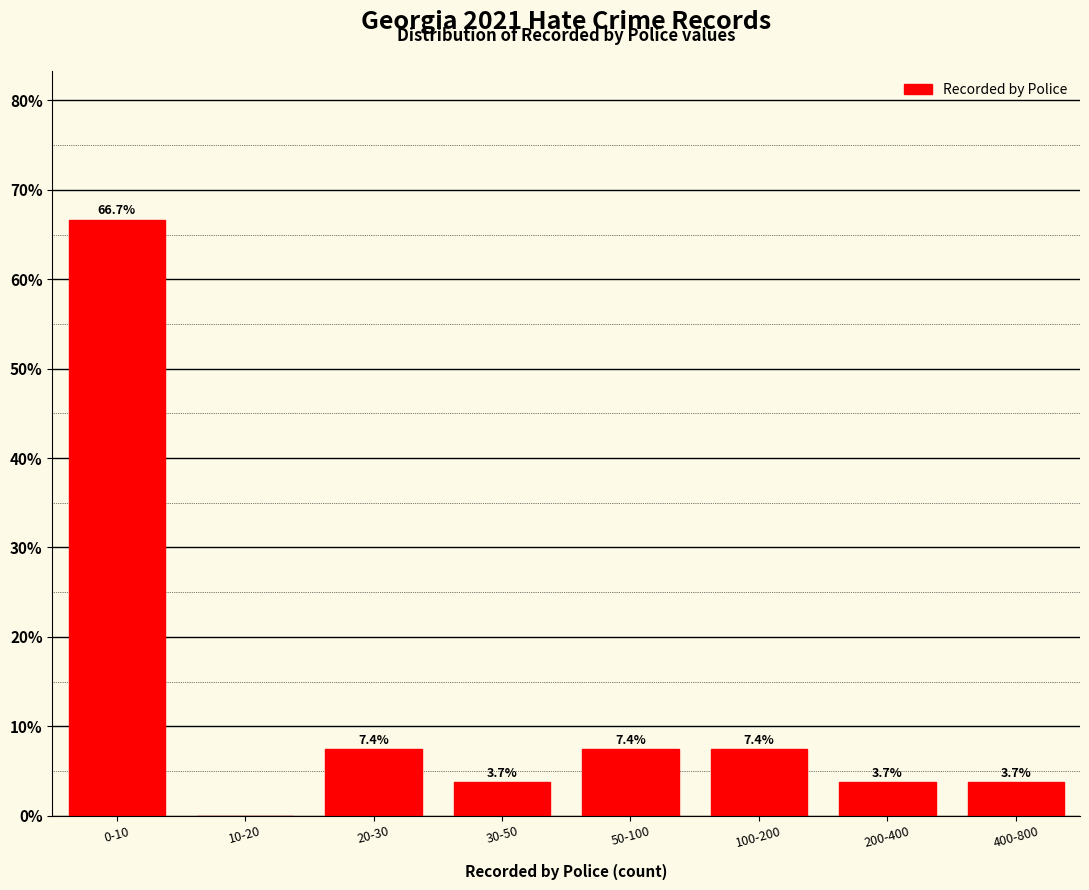

Reading left to right, transcribe all the data shown in this chart.

0-10=66.7	10-20=0.0	20-30=7.4	30-50=3.7	50-100=7.4	100-200=7.4	200-400=3.7	400-800=3.7